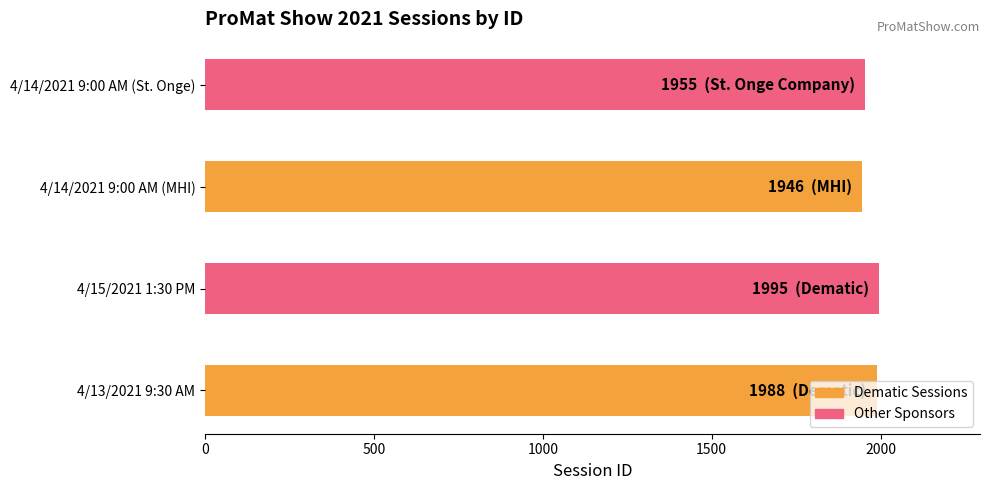

What is the greatest value displayed?

1995